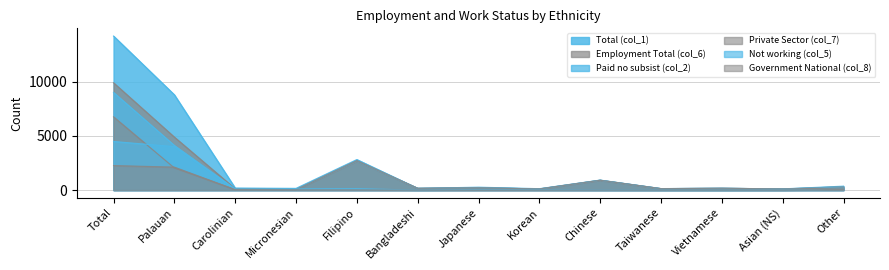

True or false: Paid no subsist (col_2) and Total (col_1) intersect in this chart.

False